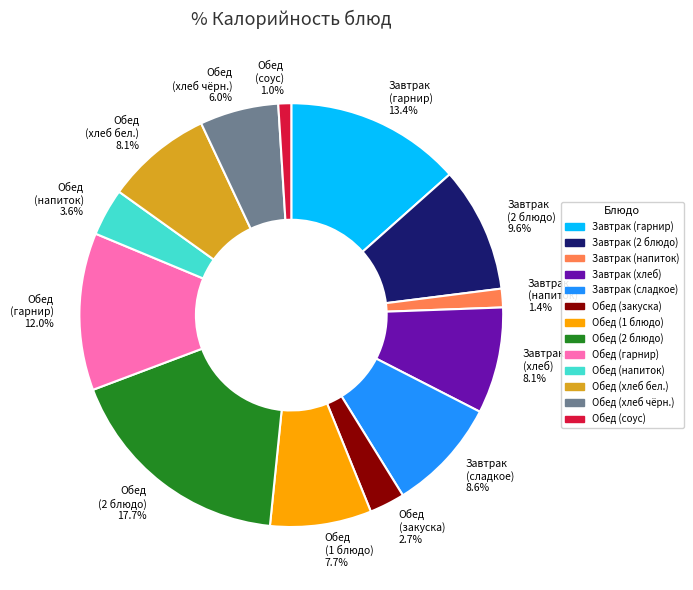

Is there any slice that represents more than half of the pie?

No